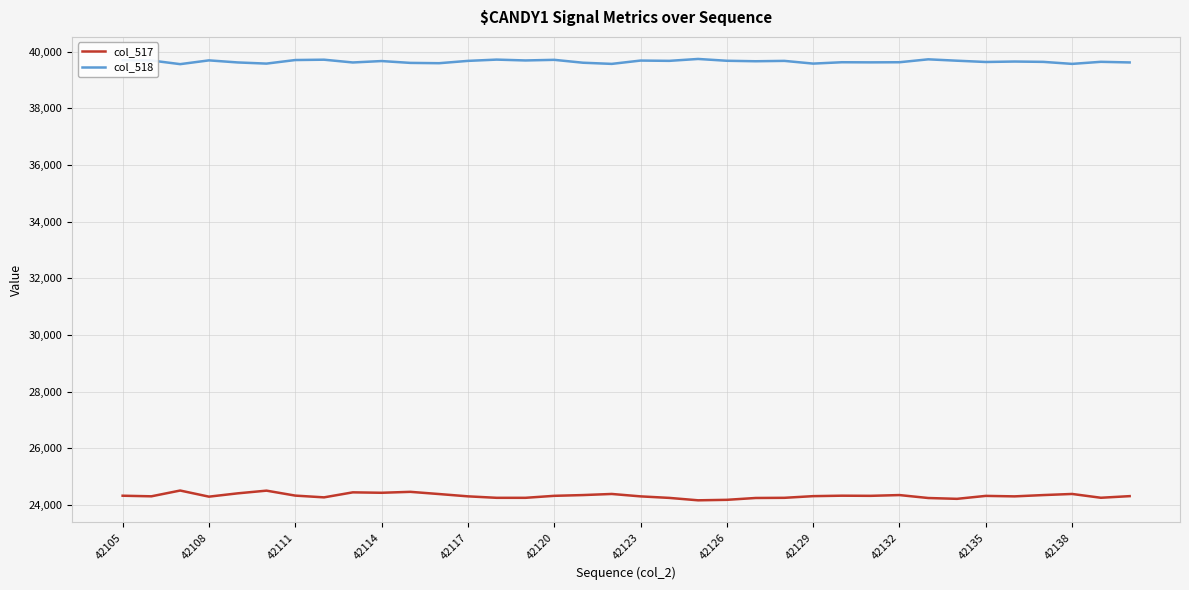

What is the difference between the maximum and minimum values in the col_517 series?

345